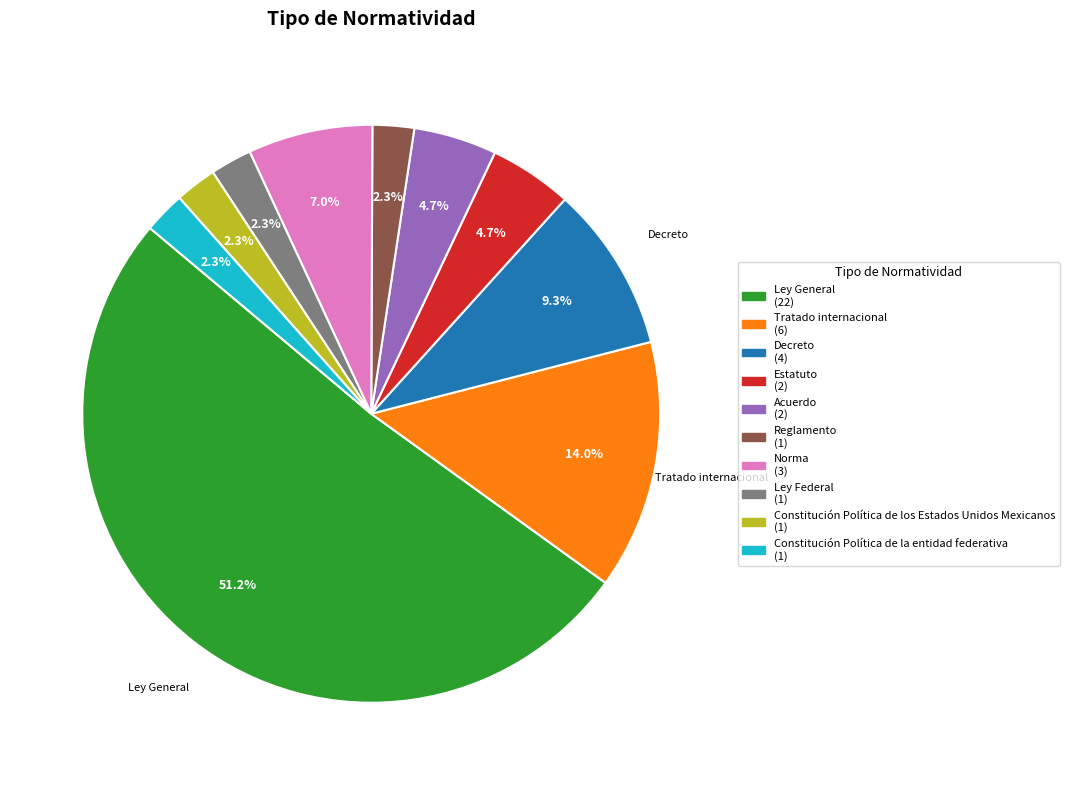

Does any single category account for the majority?

Yes